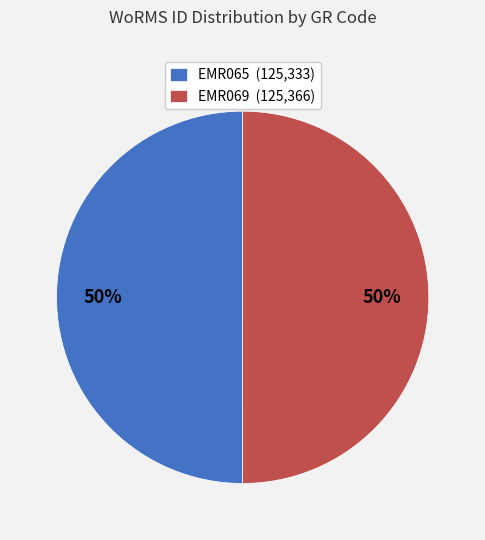

The EMR065 slice represents 50% of the pie. True or false?

True